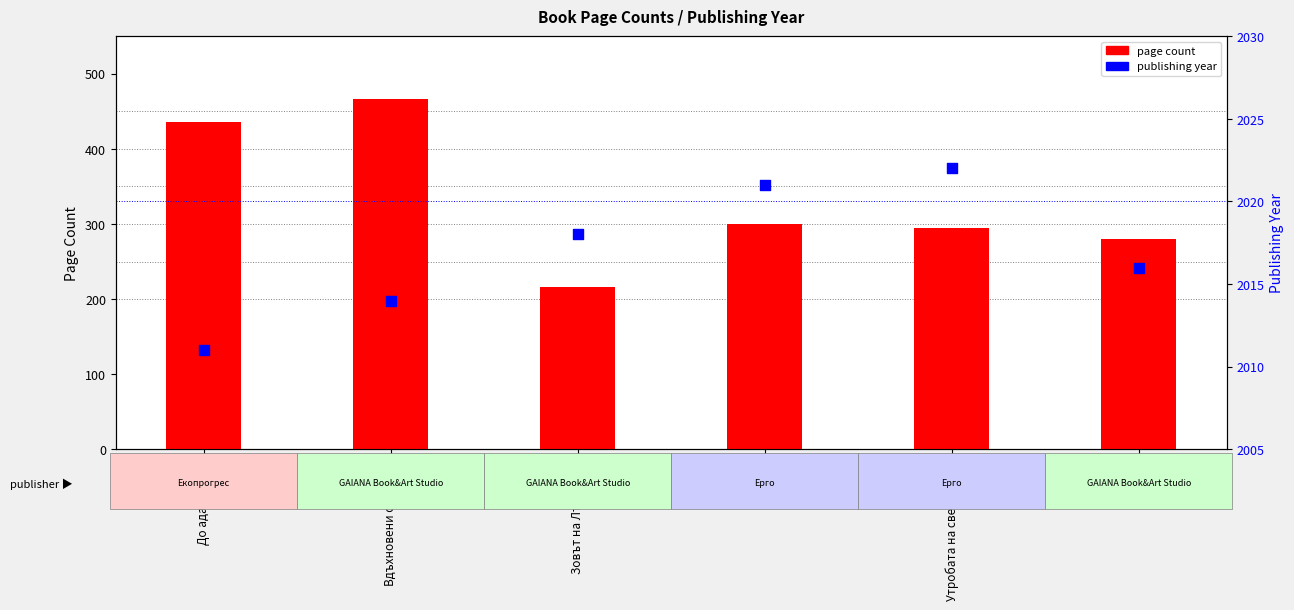

What is the total value across all series at Вдъхновени от Краля?

2480